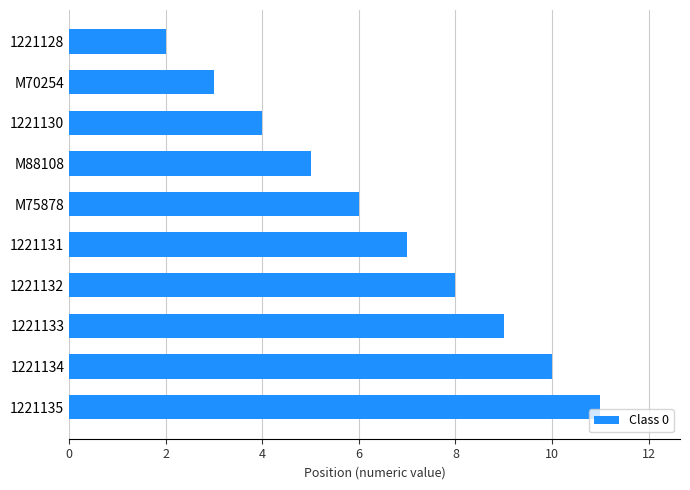

Rank the categories by value from lowest to highest.

1221128, M70254, 1221130, M88108, M75878, 1221131, 1221132, 1221133, 1221134, 1221135